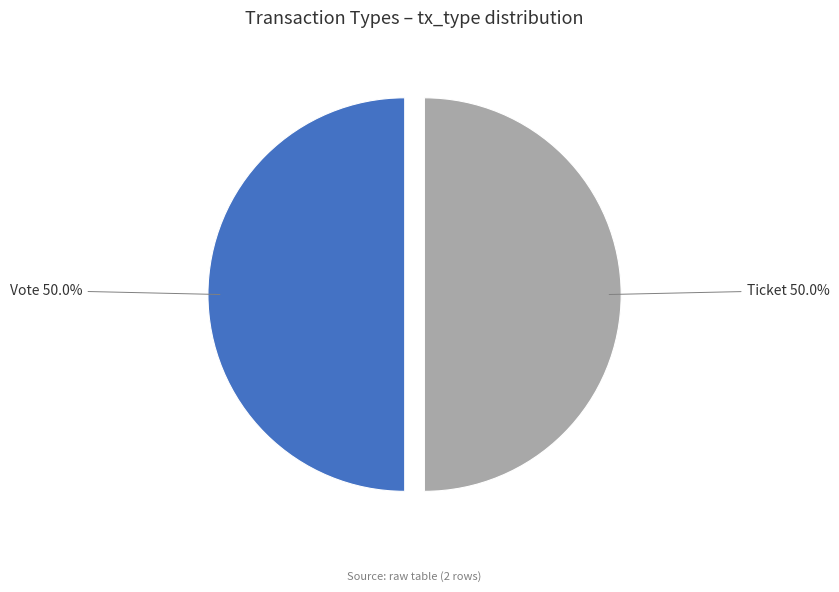

What is the ratio of the value at Ticket to the value at Vote?

1.0